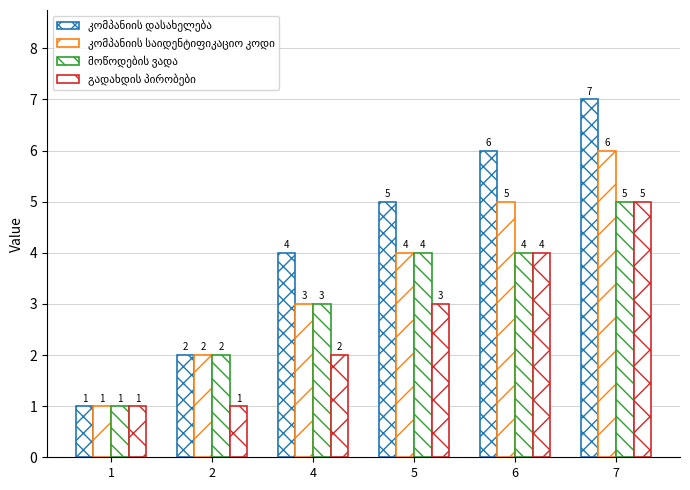

The value of კომპანიის დასახელება at 5 is 8. True or false?

False